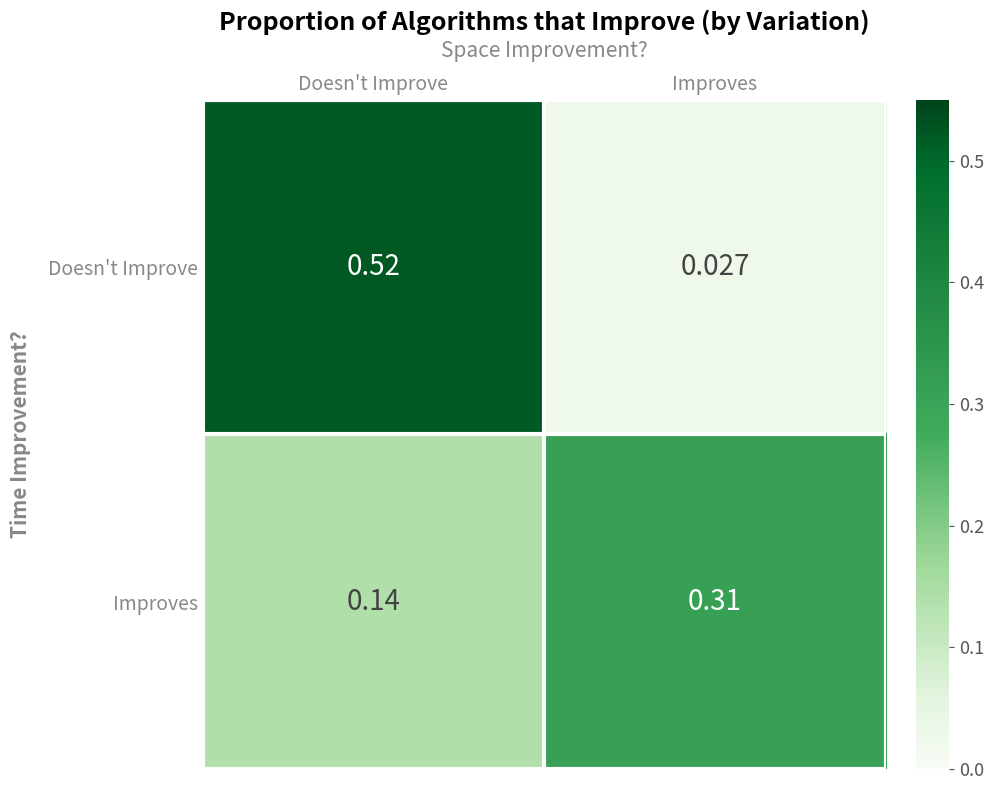

Rank the series by their maximum value, from highest to lowest.

Doesn't Improve, Improves